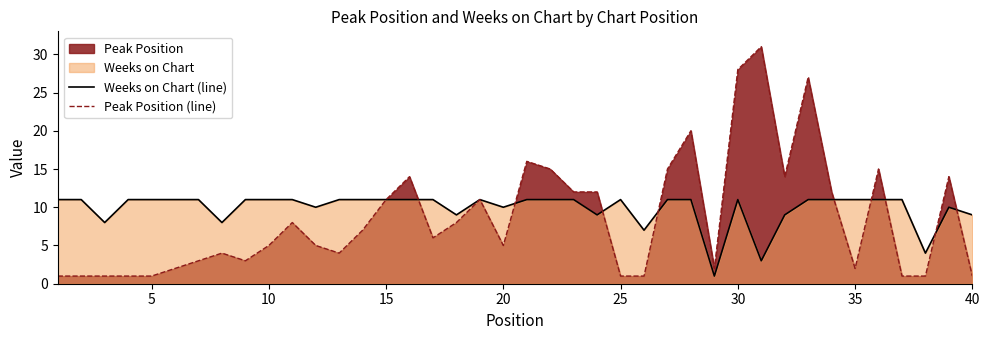

What is the average value of the Weeks on Chart (line) series?

10